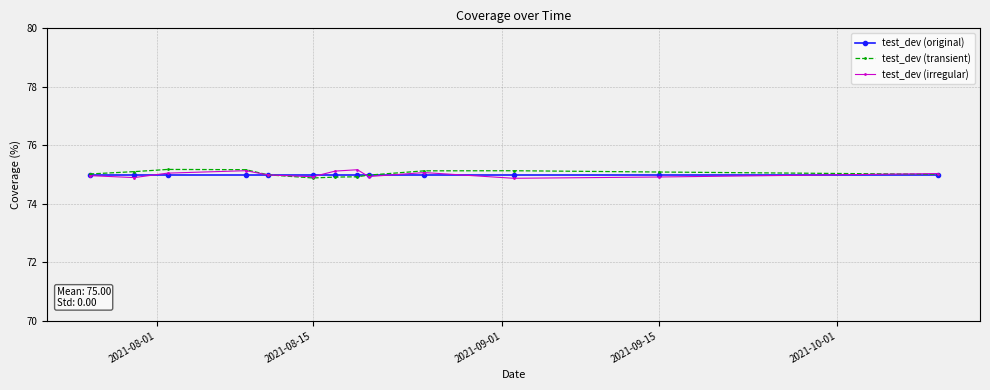

At how many categories does at least one series exceed 74?

13